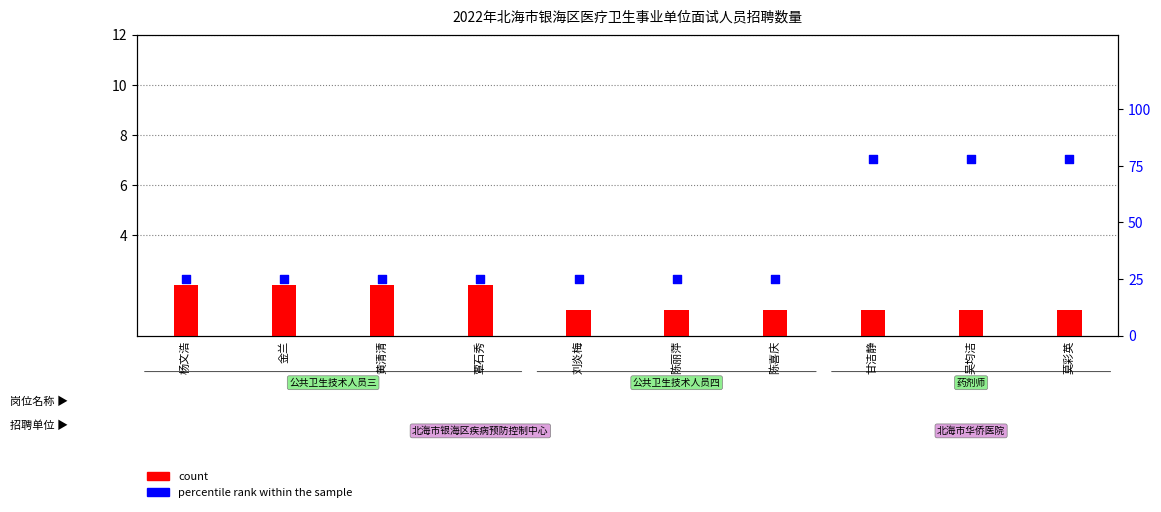

Which series reaches the minimum Y coordinate?

count